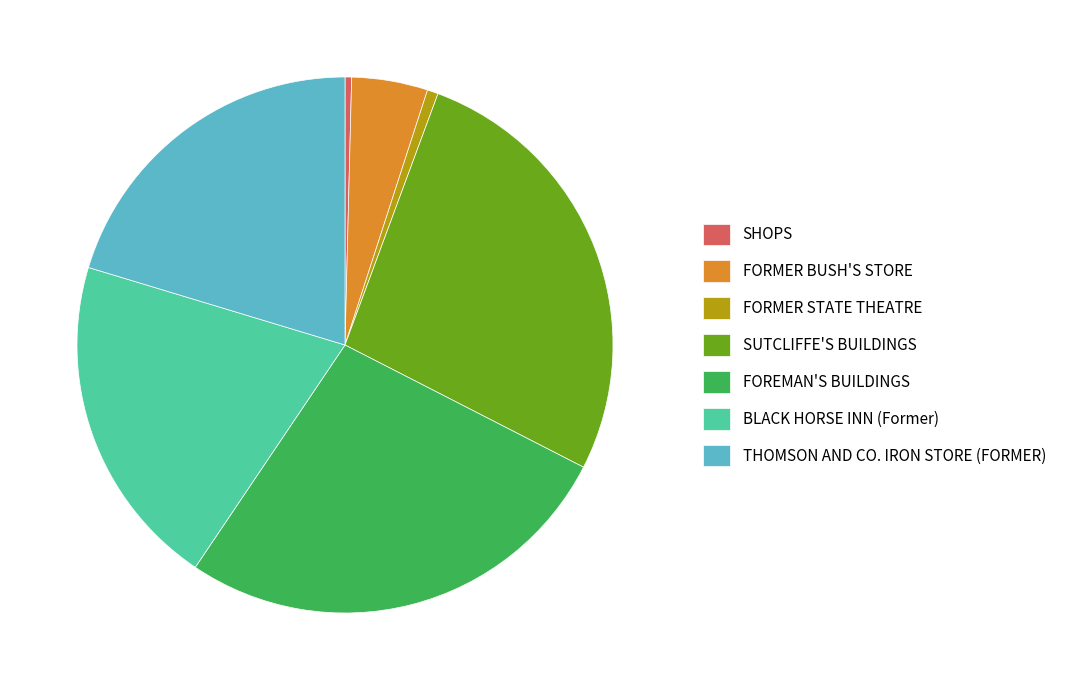

How many segments does this pie chart have?

7